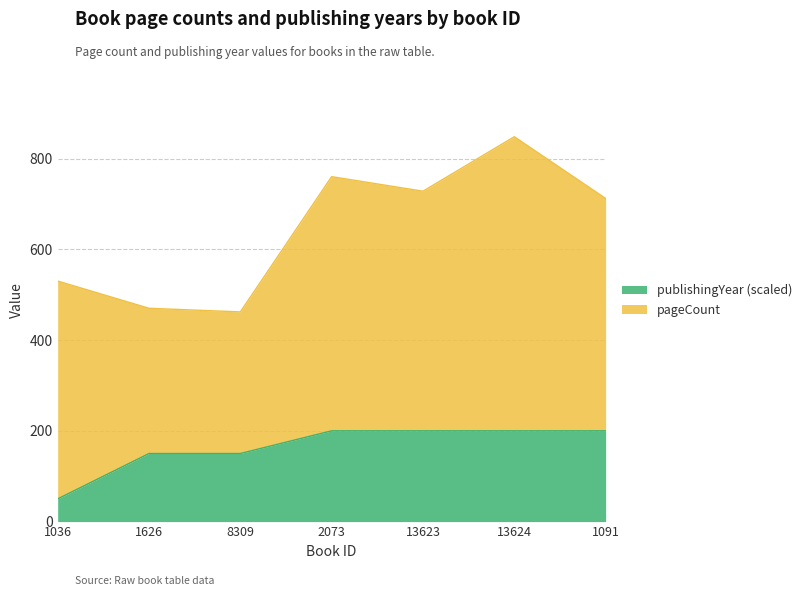

What is the maximum value for publishingYear (scaled)?

200